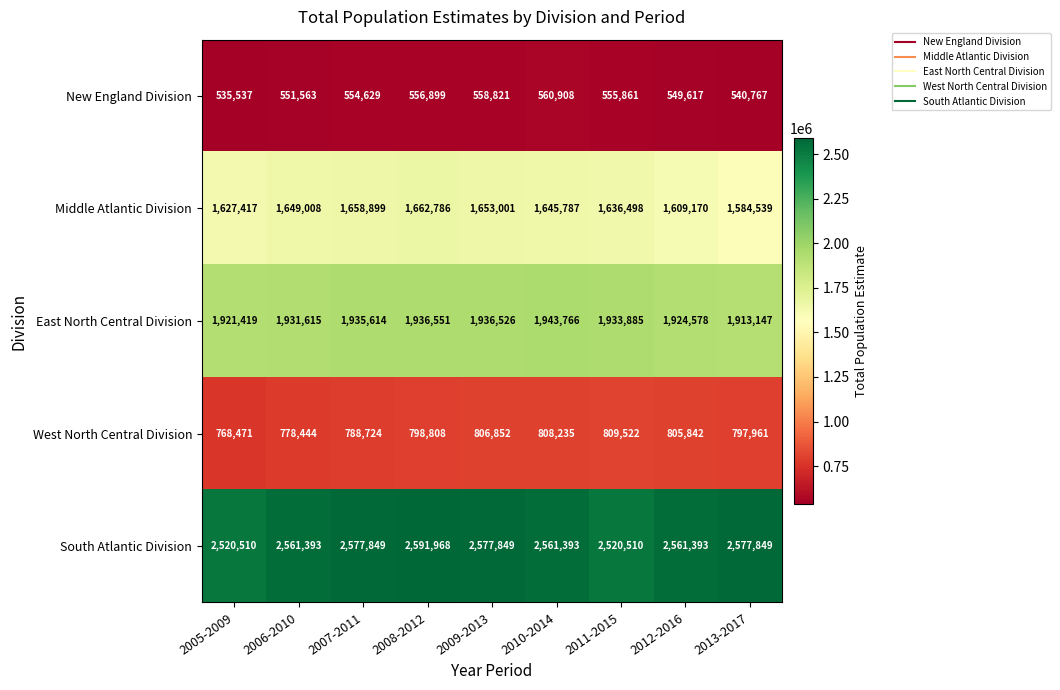

What is the difference between the South Atlantic Division values at 2011-2015 and 2012-2016?

40883